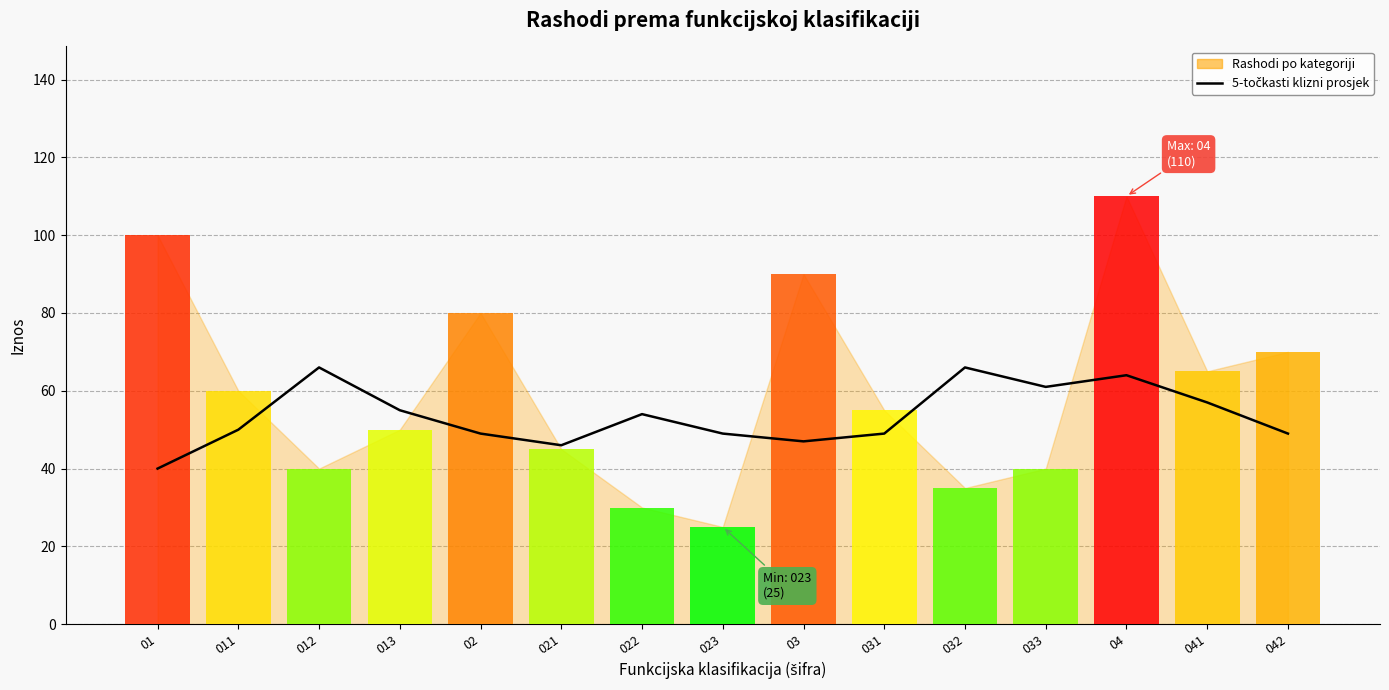

What is the label of the 12th bar from the left?

033